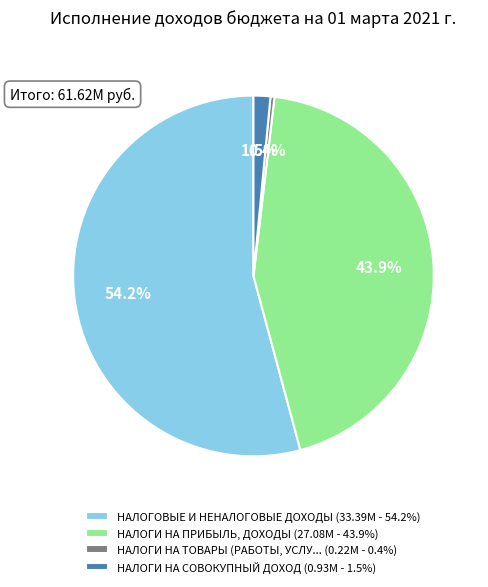

What portion of the pie excludes НАЛОГИ НА ПРИБЫЛЬ, ДОХОДЫ (27.08M - 43.9%)?

56.1%